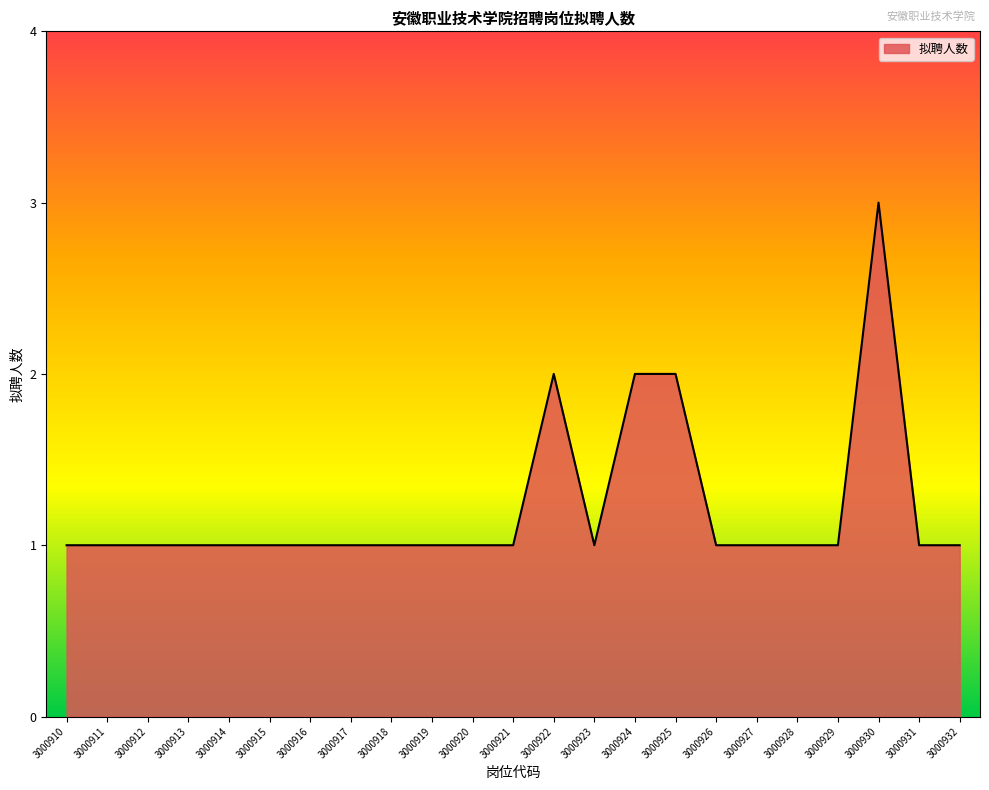

What is the ratio of the value at 3000927 to the value at 3000918?

1.0